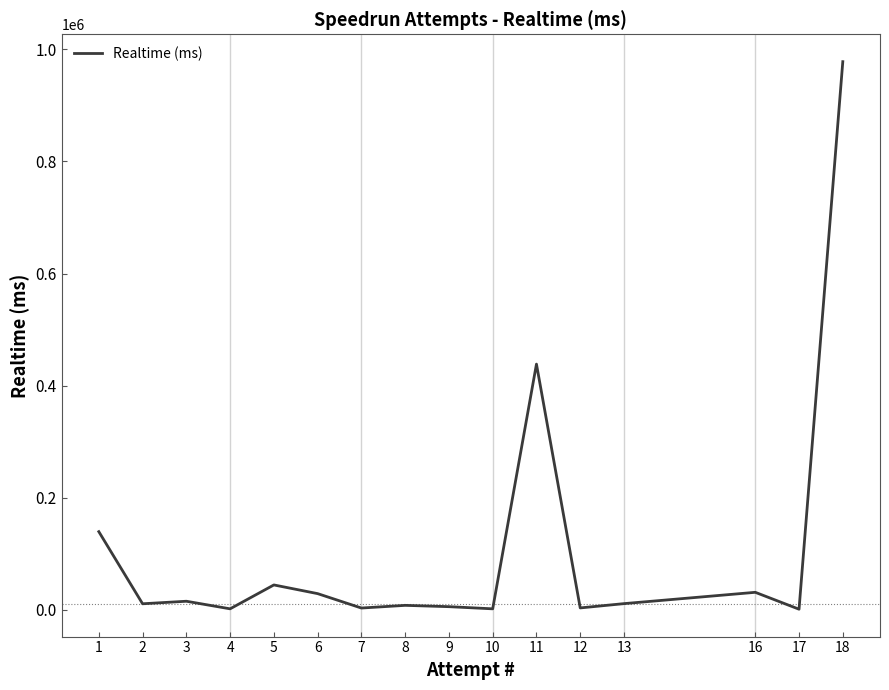

Does the chart display data point markers on the line(s)?

No